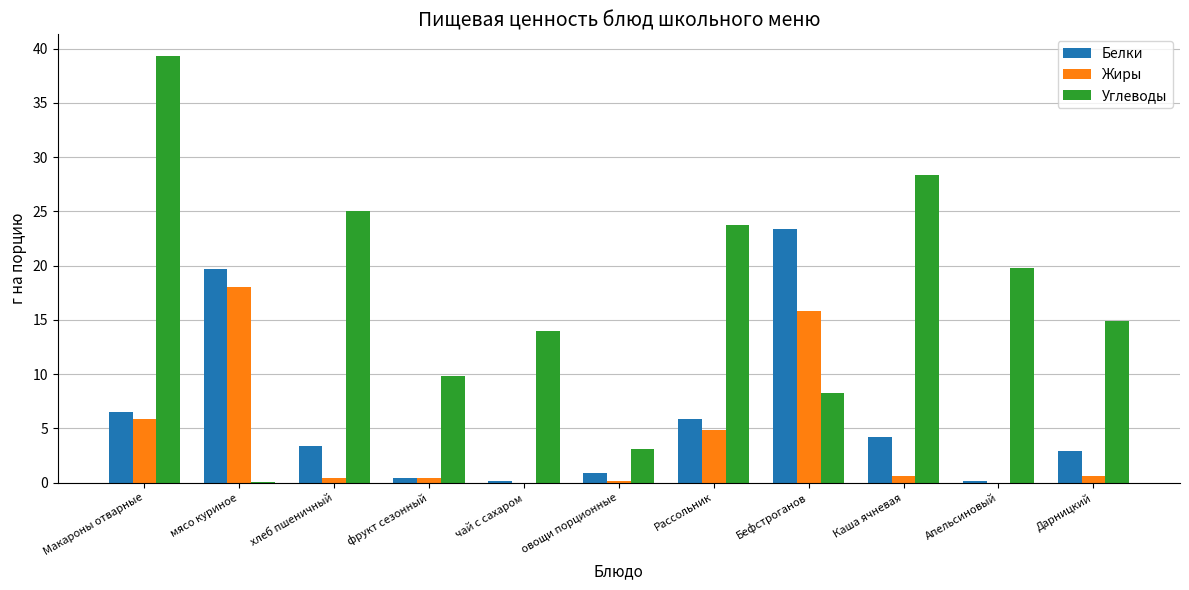

At which category is the sum across all series the highest?

Макароны отварные